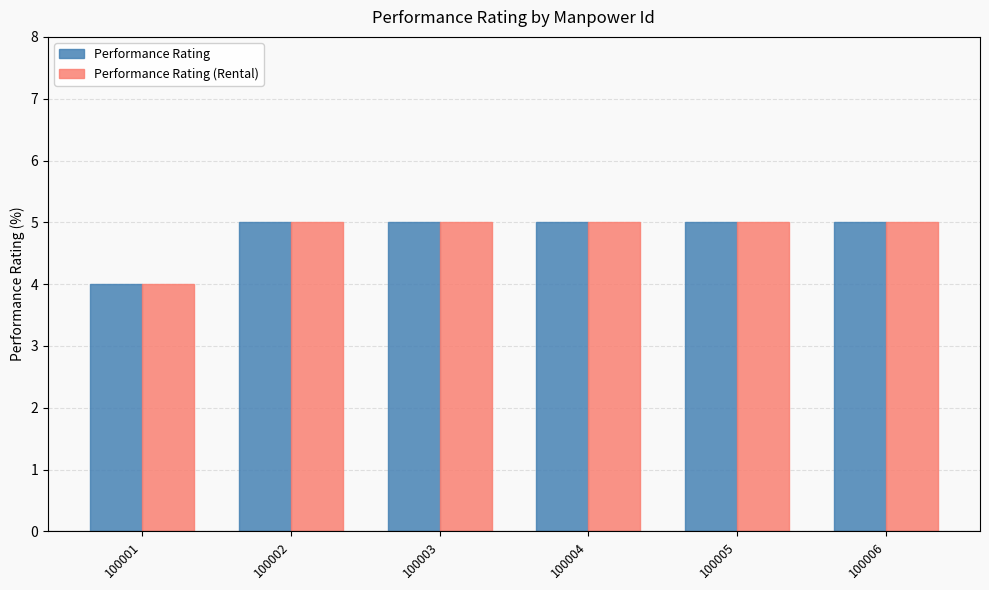

Which category has the lowest value across all series?

100001